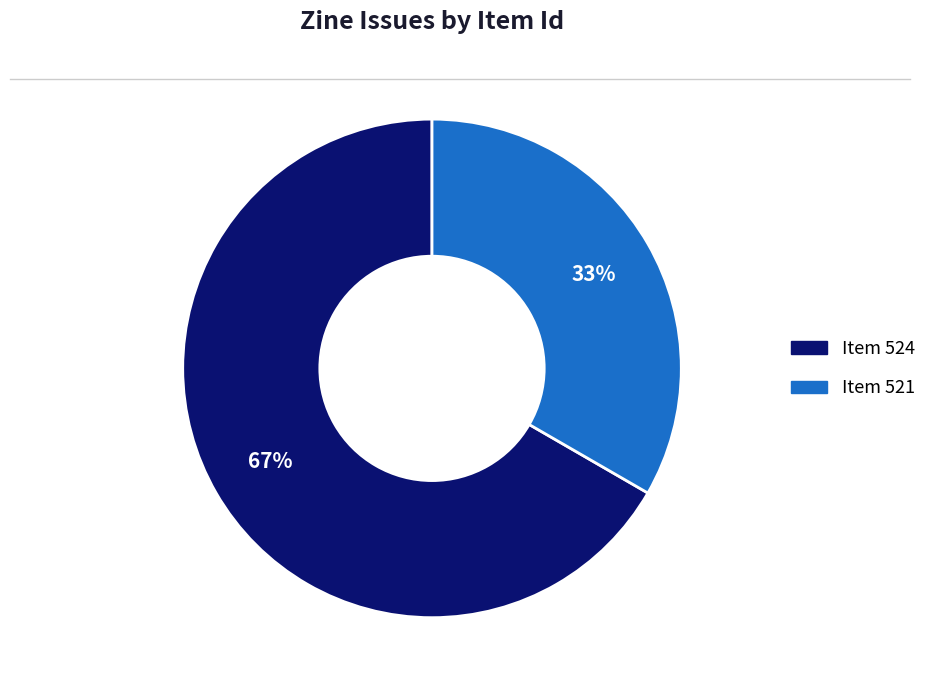

Is there any slice that represents more than half of the pie?

Yes